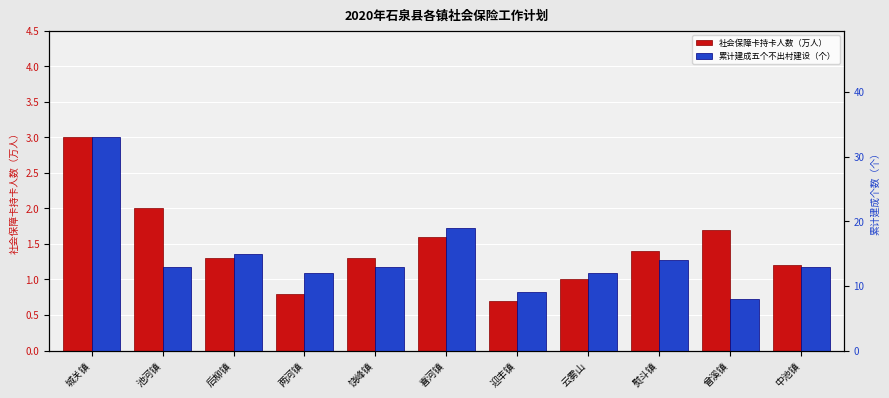

Which series has the largest range (max minus min)?

累计建成五个不出村建设（个）